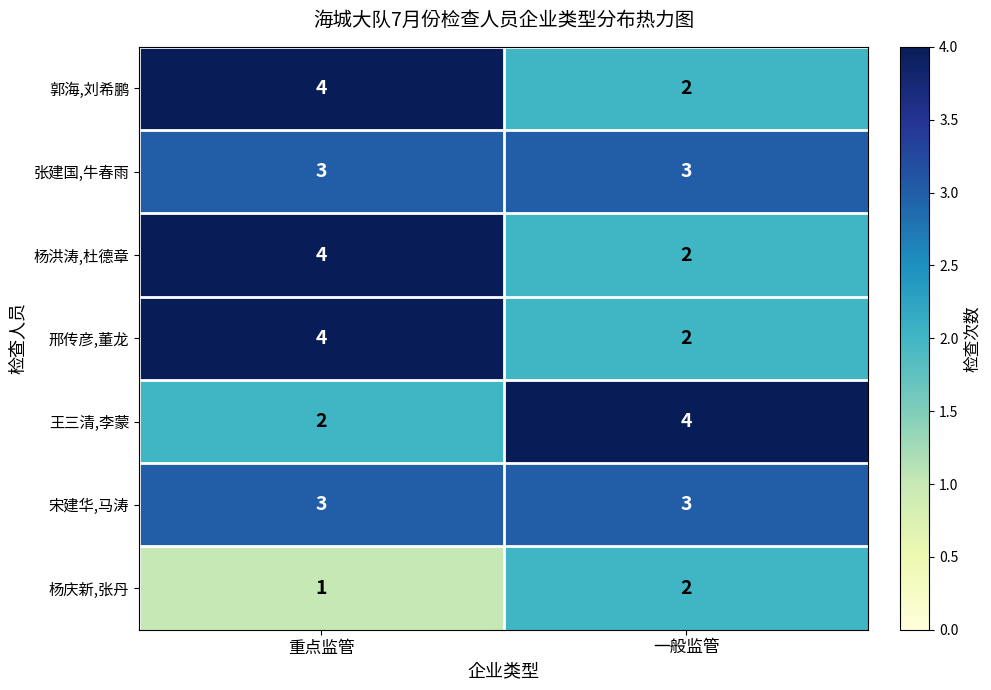

Reading left to right, what are all the values shown in this chart?

郭海,刘希鹏: 4	2
张建国,牛春雨: 3	3
杨洪涛,杜德章: 4	2
邢传彦,董龙: 4	2
王三清,李蒙: 2	4
宋建华,马涛: 3	3
杨庆新,张丹: 1	2